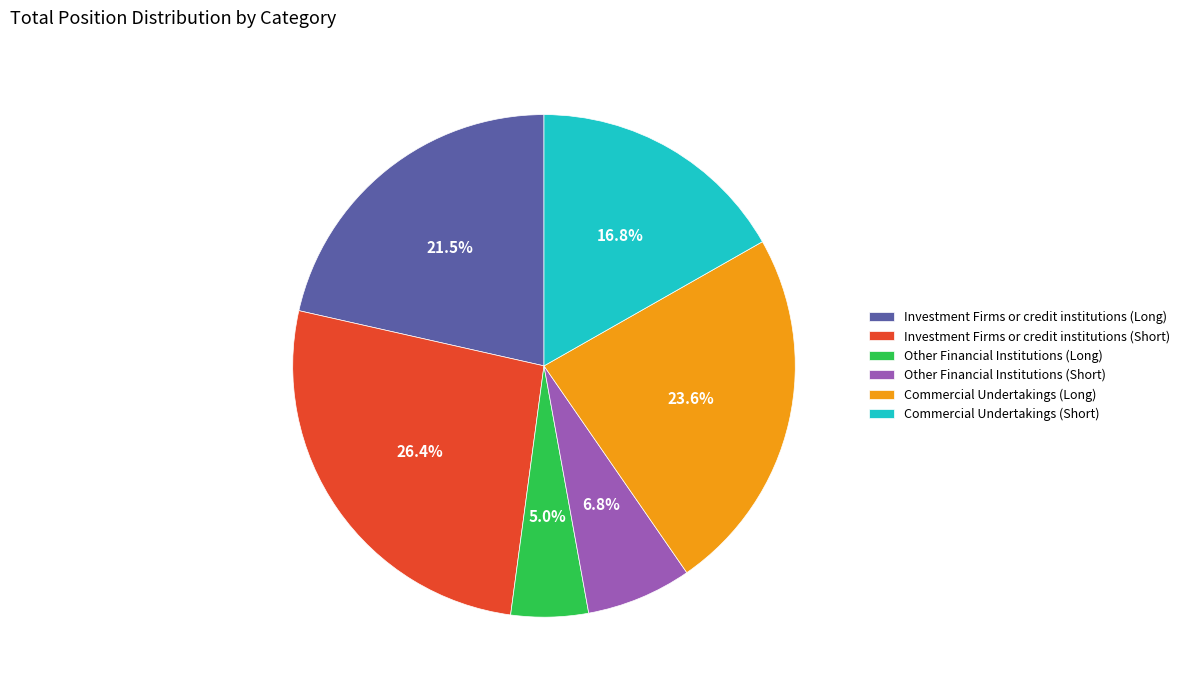

Does Investment Firms or credit institutions (Long) represent more than half of the total?

No